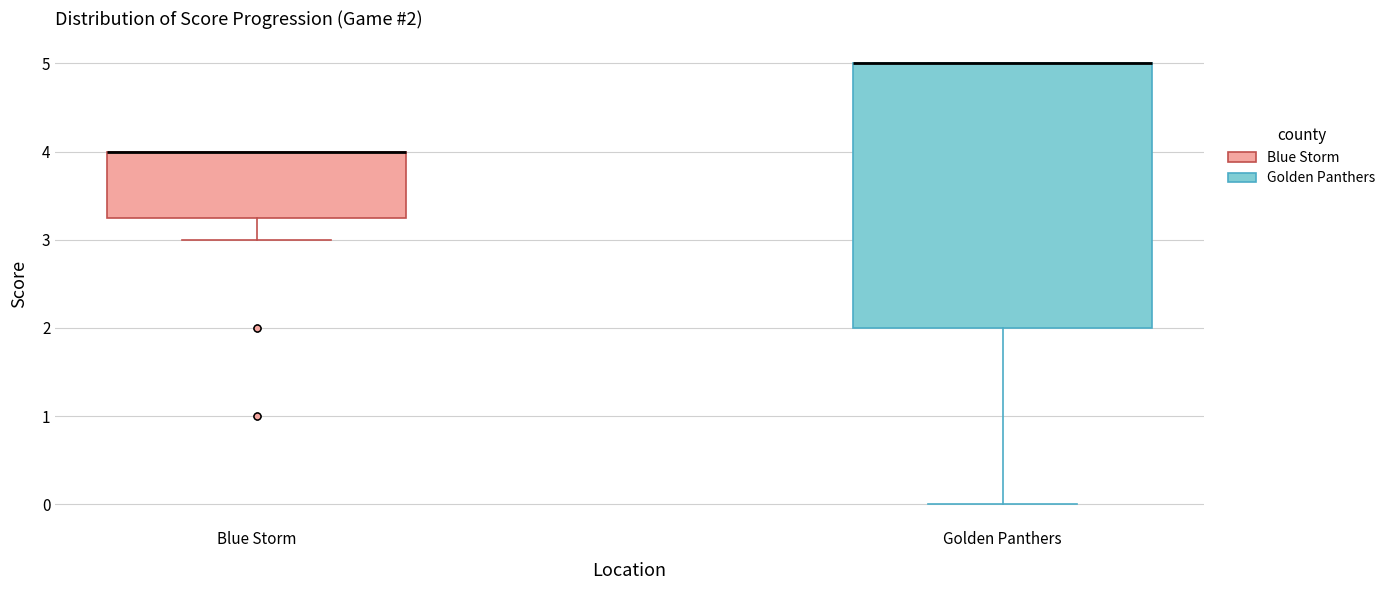

Comparing the boxes themselves (not the whiskers), which one is the tallest?

Golden Panthers